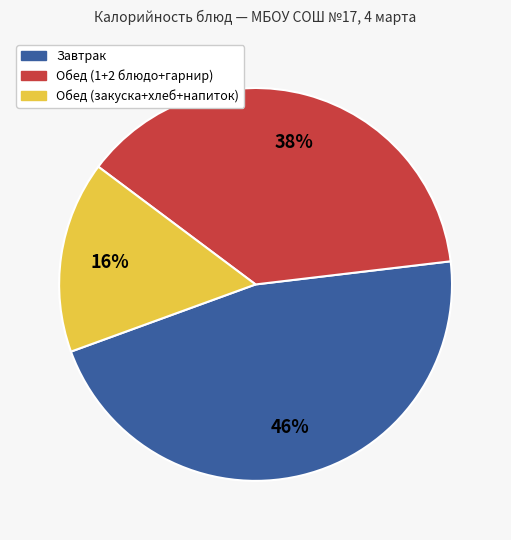

Do Обед (закуска+хлеб+напиток) and Завтрак together represent more than half of the pie?

Yes